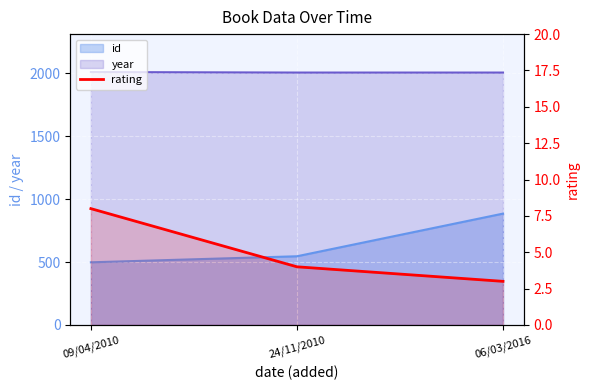

The value at 06/03/2016 is 3. True or false?

True